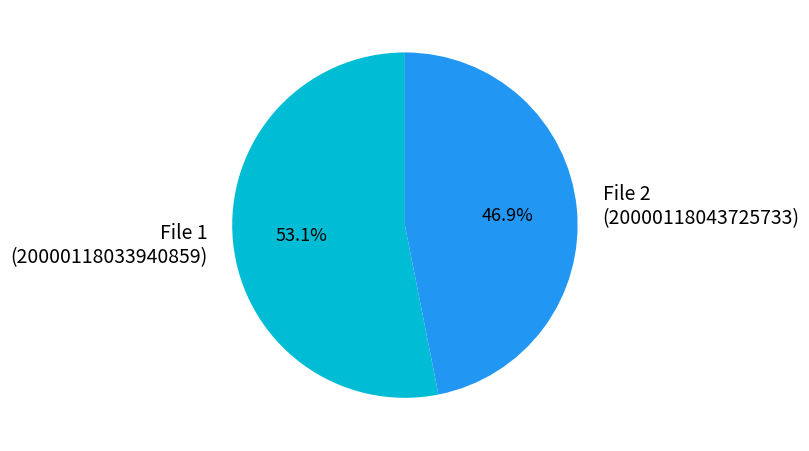

How many segments does this pie chart have?

2